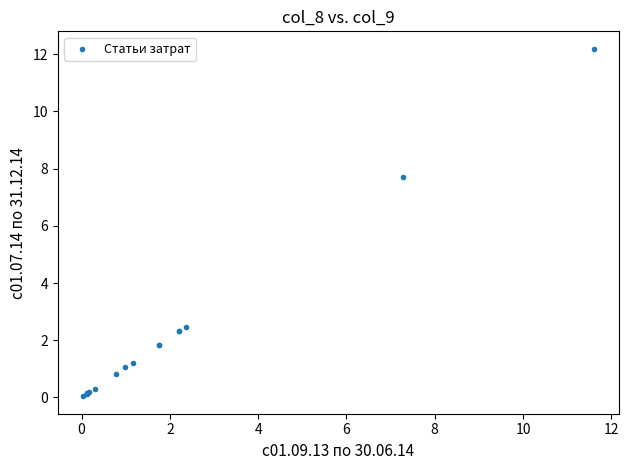

What Y value in the scatter plot is closest to 6?

7.7